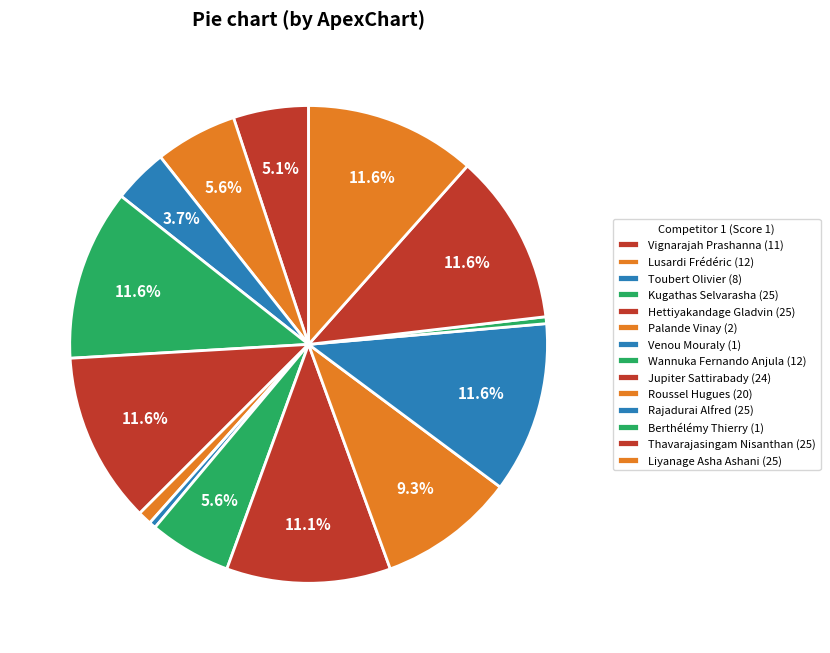

What is the total percentage of Hettiyakandage Gladvin and Palande Vinay?

12.5%